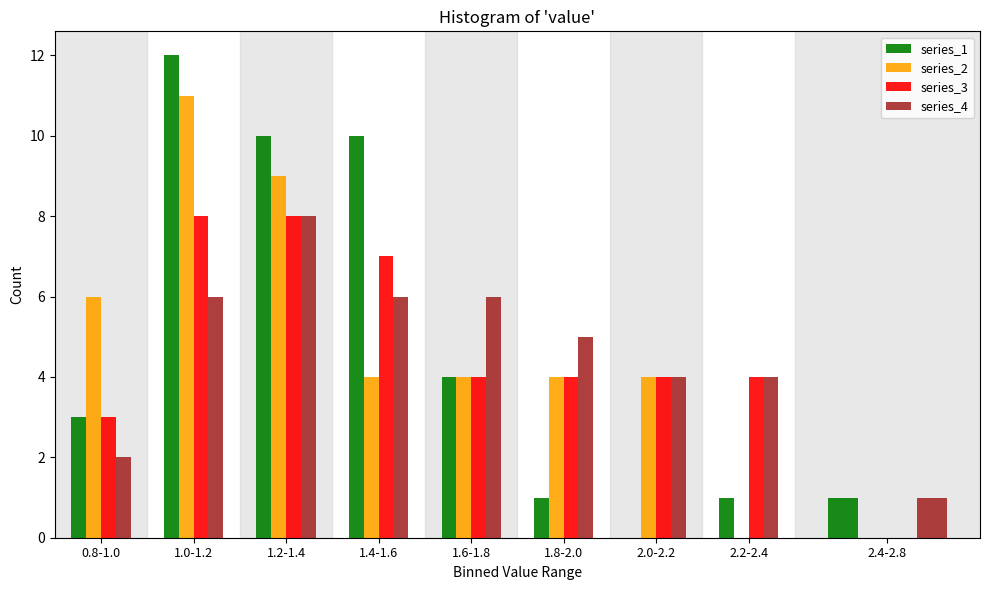

Is the value of series_1 at 1.8-2.0 greater than the value of series_4 at 1.6-1.8?

No